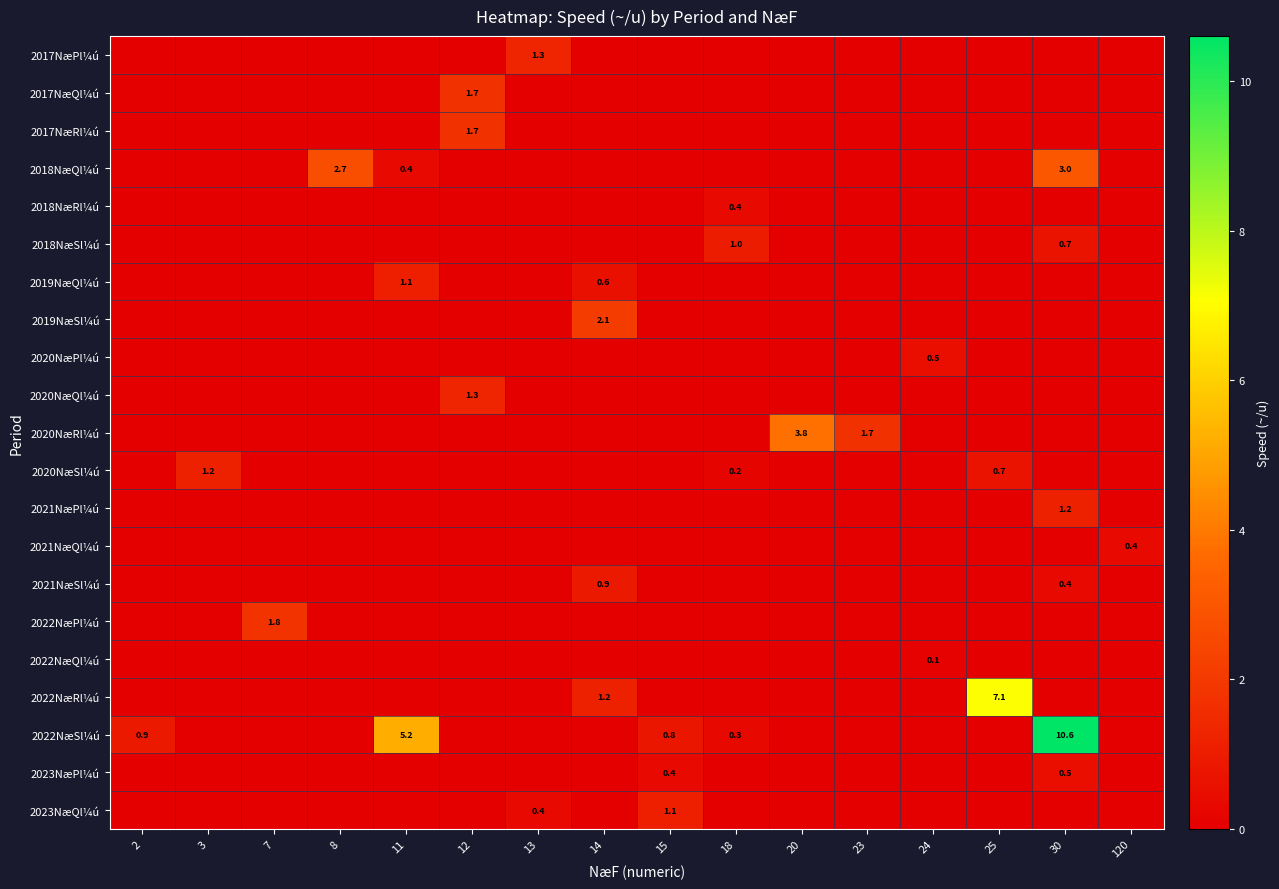

Which series has the largest total across all categories?

2022NæSl¼ú